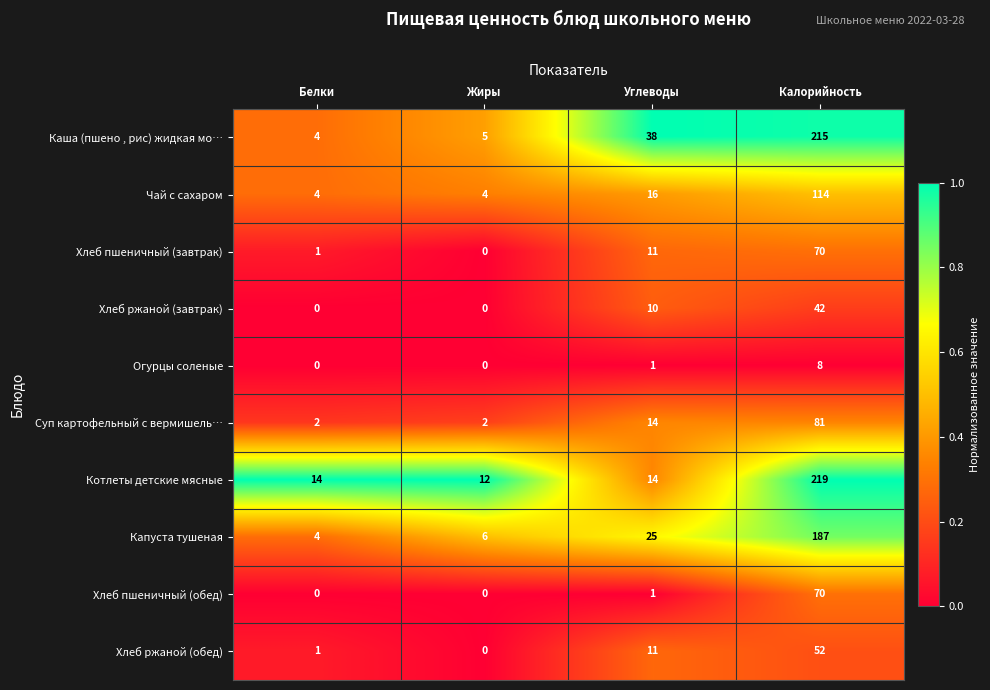

How many categories are shown in the chart?

4